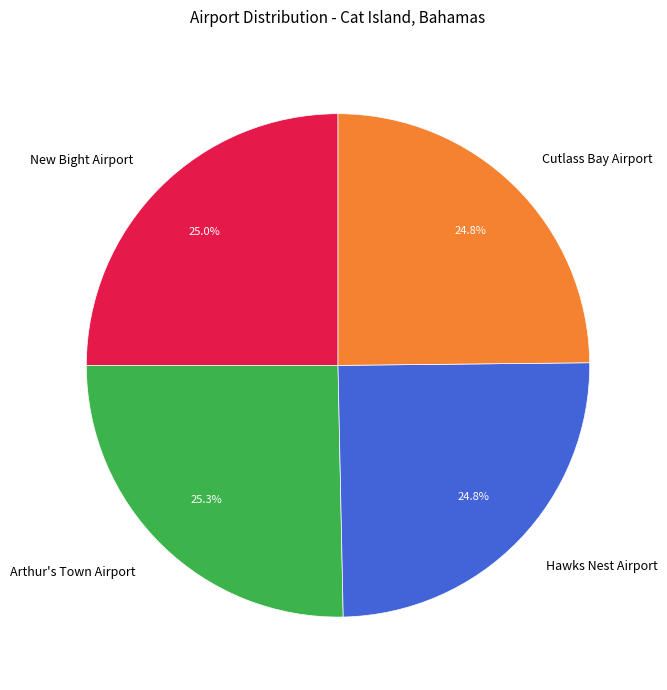

What is the ratio of the value at Arthur's Town Airport to the value at Hawks Nest Airport?

1.0